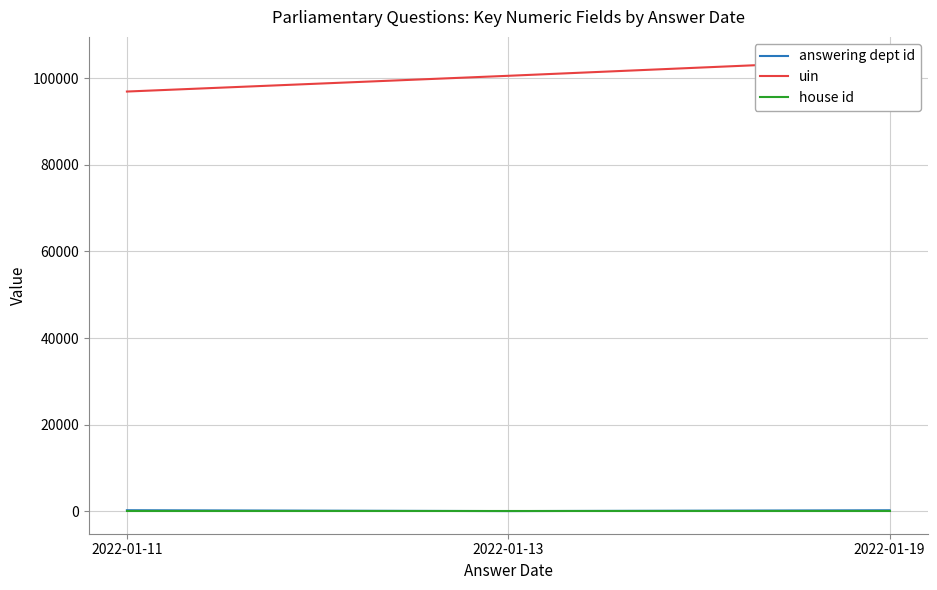

How many values in the uin series are below 100580?

1